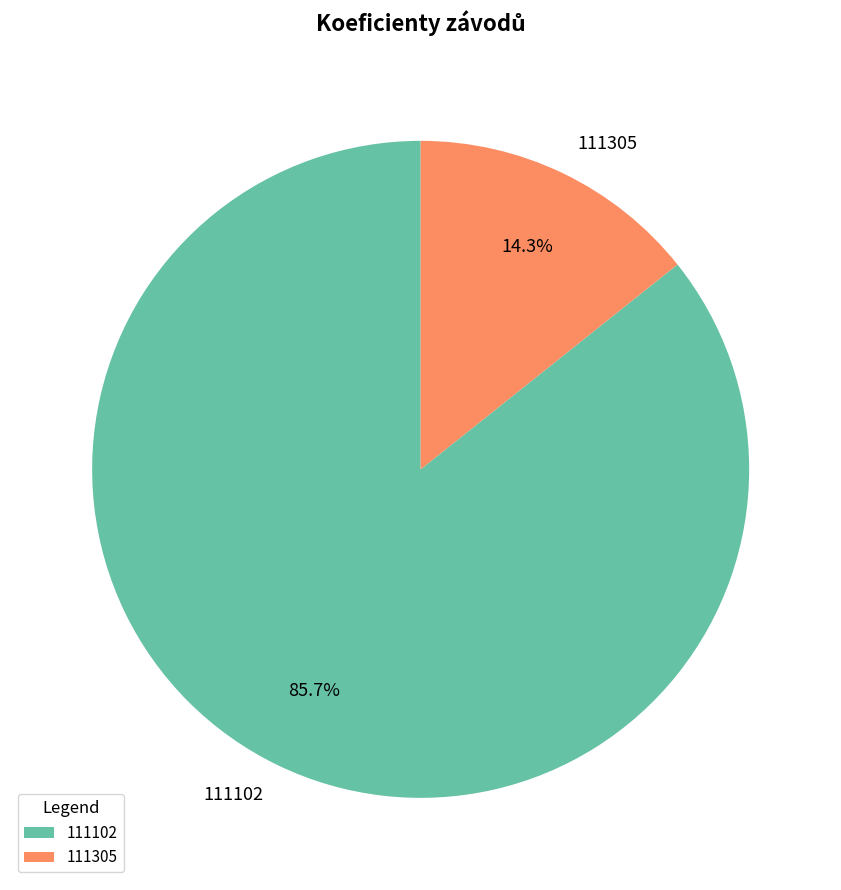

To the nearest percent, what percentage of the pie is 111102?

86%